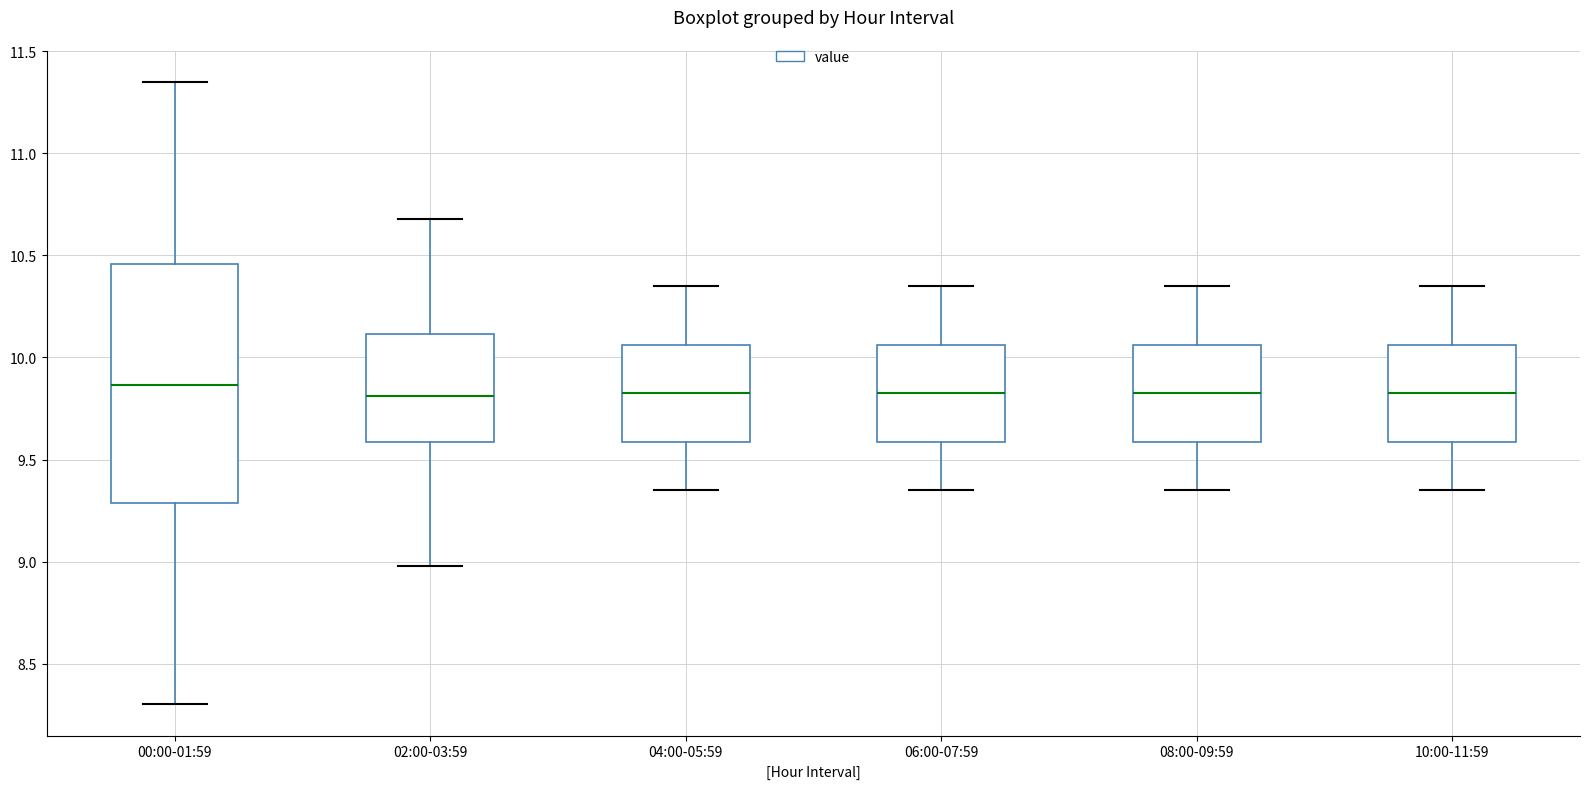

Where is the upper edge of the box for 10:00-11:59 on the y-axis? The values are not printed on the chart, so give them approximately, as read against the axis.

10.05